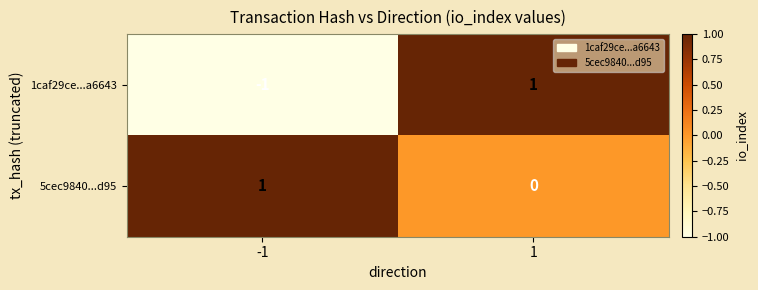

How many negative values does the 1caf29ce...a6643 series have?

1